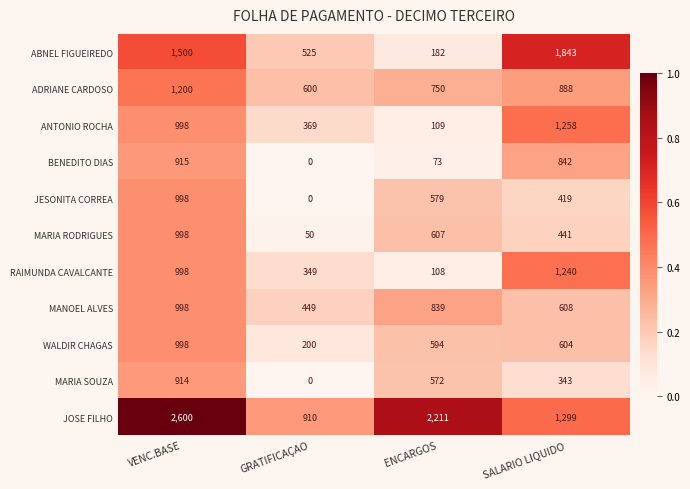

Count the ADRIANE CARDOSO values in the range 750 to 1200.

3